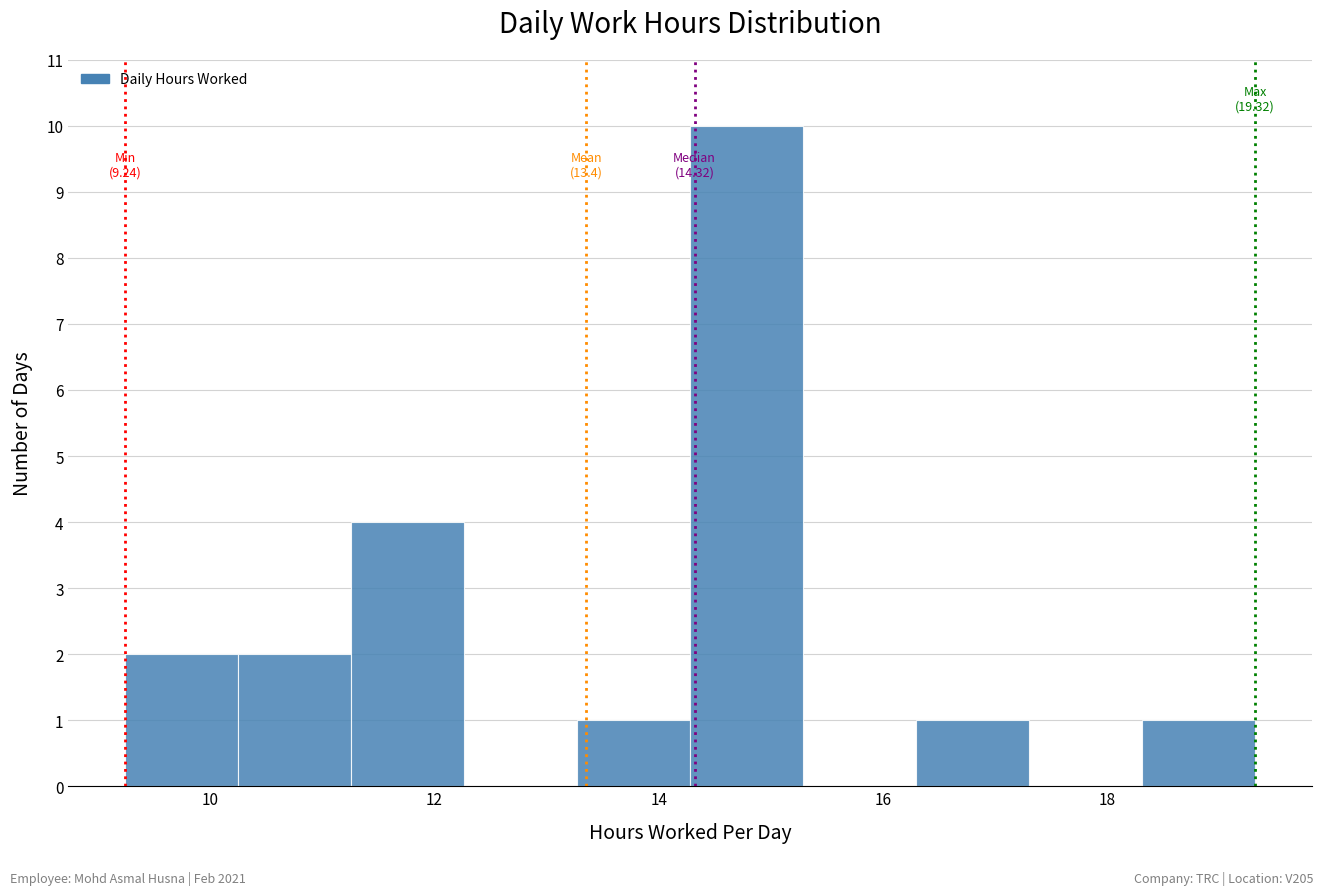

Which range on the x-axis has the tallest bar?

14.2 to 15.2